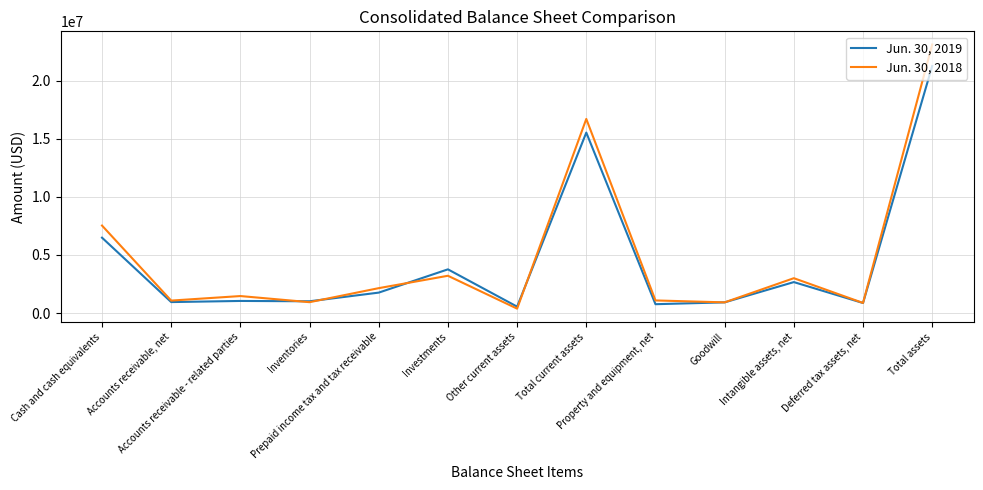

Rank the categories by Jun. 30, 2018 value from lowest to highest.

Other current assets, Deferred tax assets, net, Goodwill, Inventories, Accounts receivable, net, Property and equipment, net, Accounts receivable - related parties, Prepaid income tax and tax receivable, Intangible assets, net, Investments, Cash and cash equivalents, Total current assets, Total assets